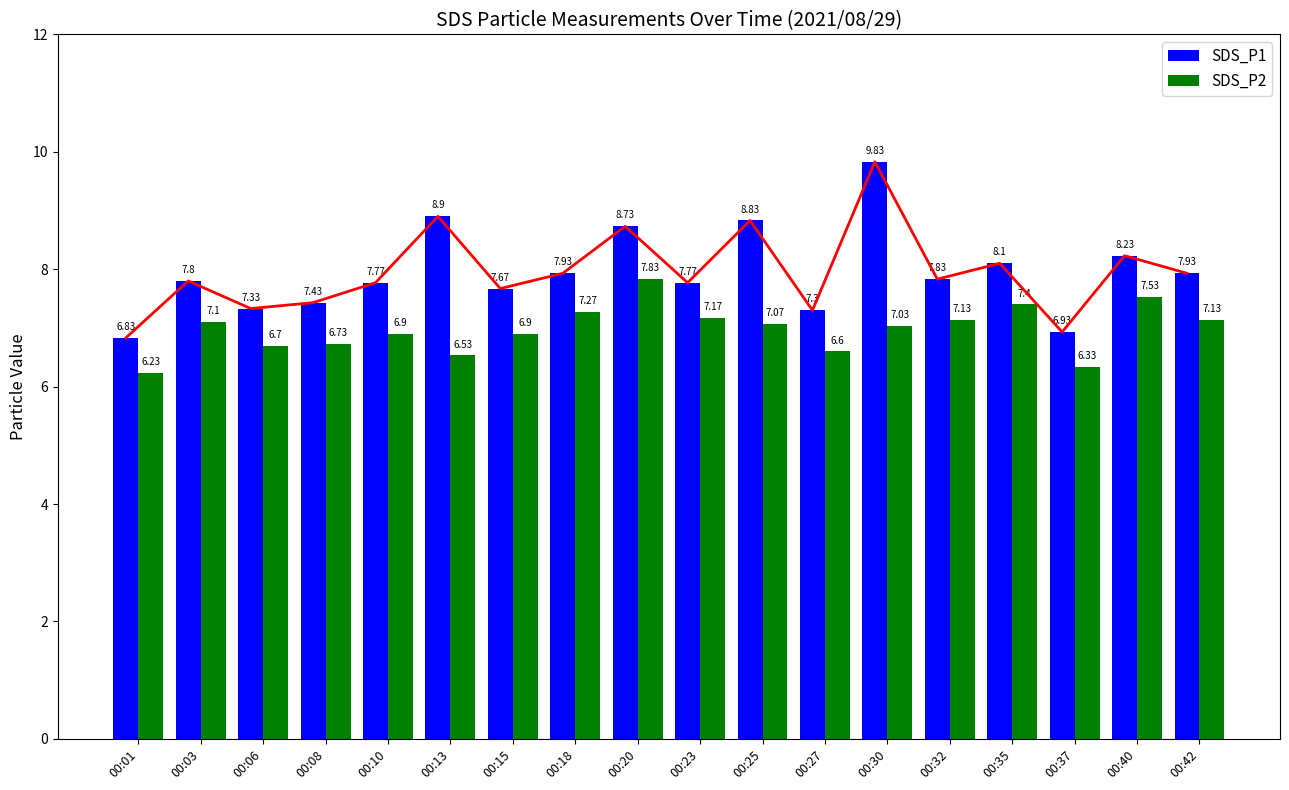

Is the value of SDS_P1 at 00:32 greater than the value of SDS_P2 at 00:32?

Yes